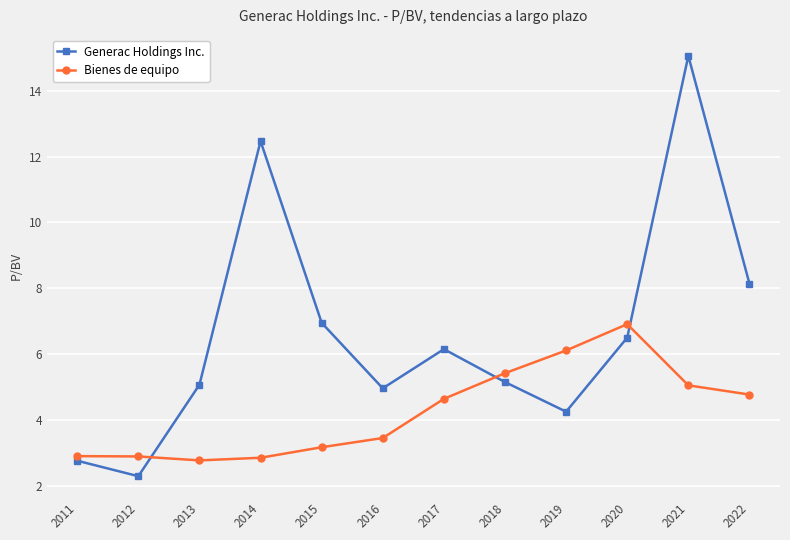

At which category does the chart reach its minimum across all series?

2012